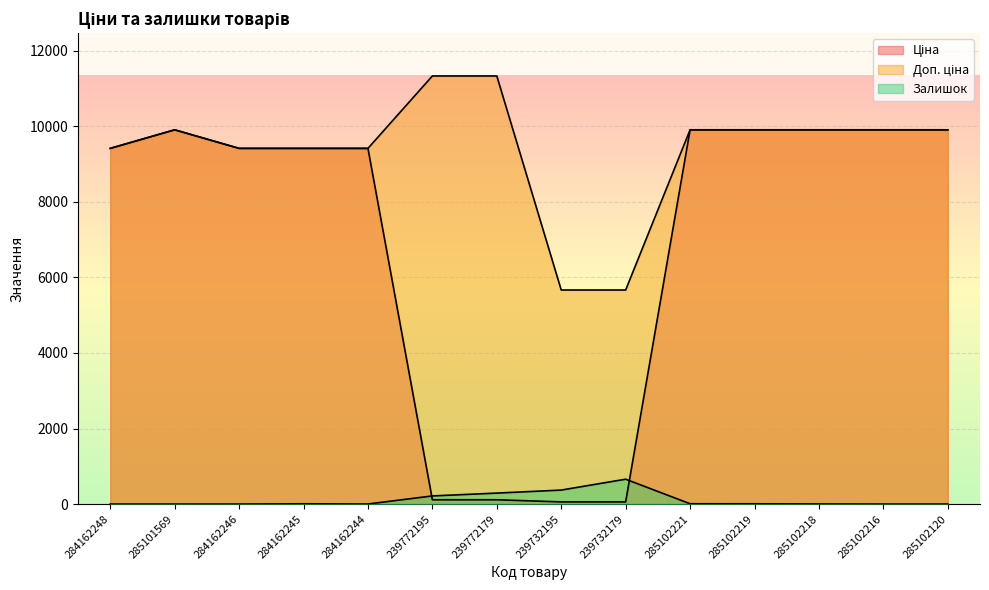

How many lines are shown in the chart?

3